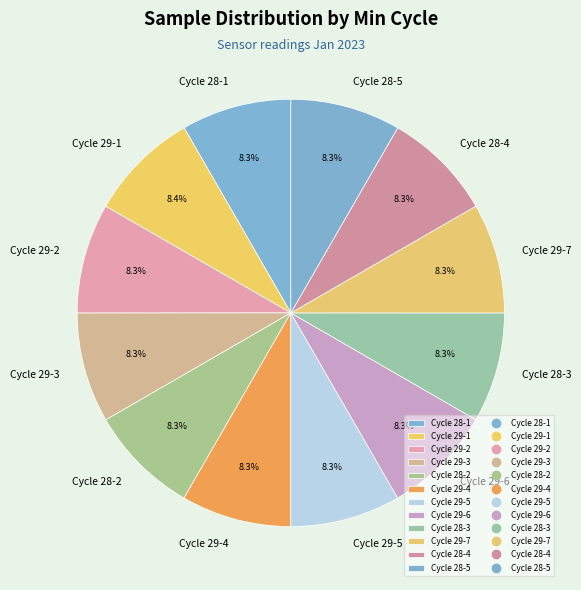

To the nearest percent, what is the average slice percentage?

8%